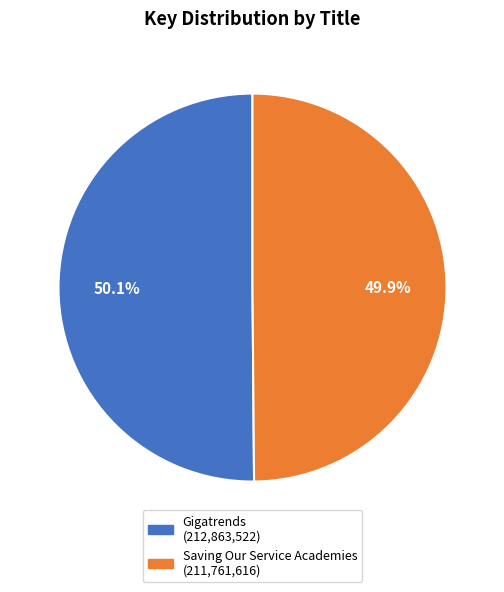

How many slices are in this pie chart?

2